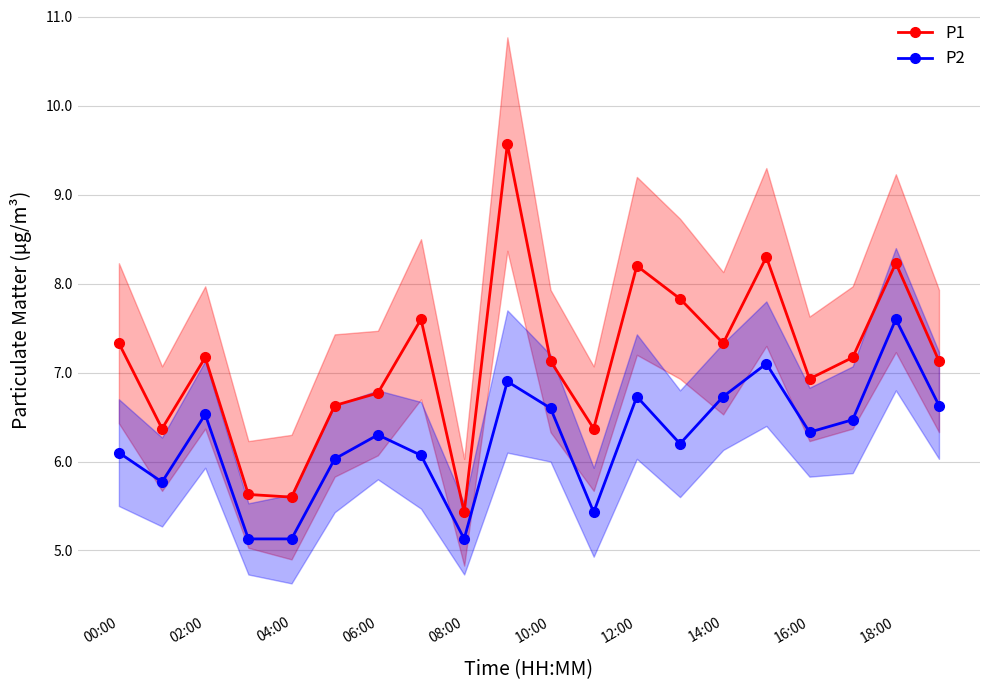

What are all the series names shown in the legend?

P1, P2